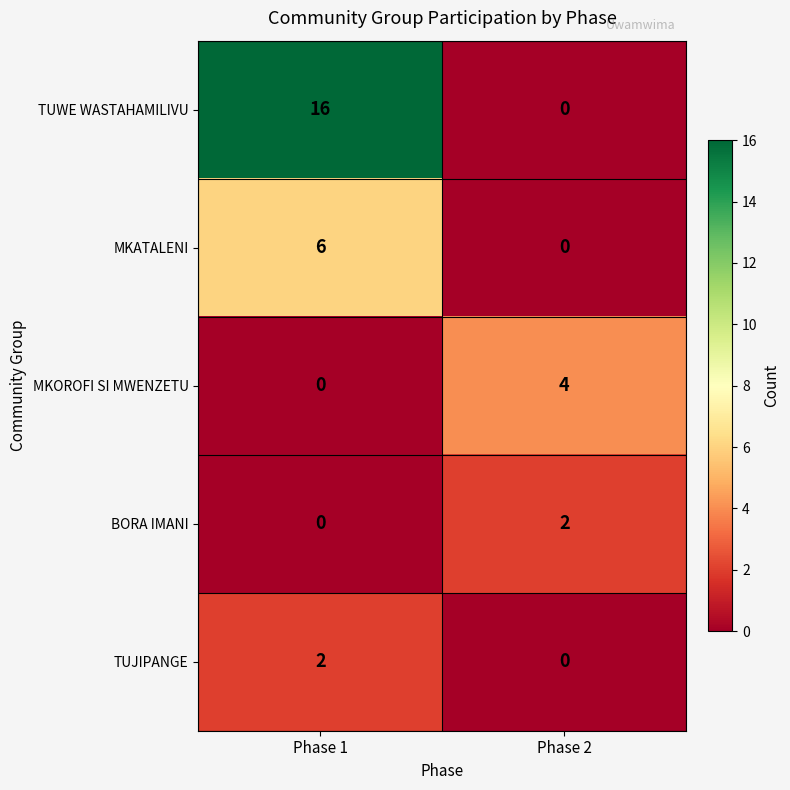

At how many categories does at least one series exceed 11?

1